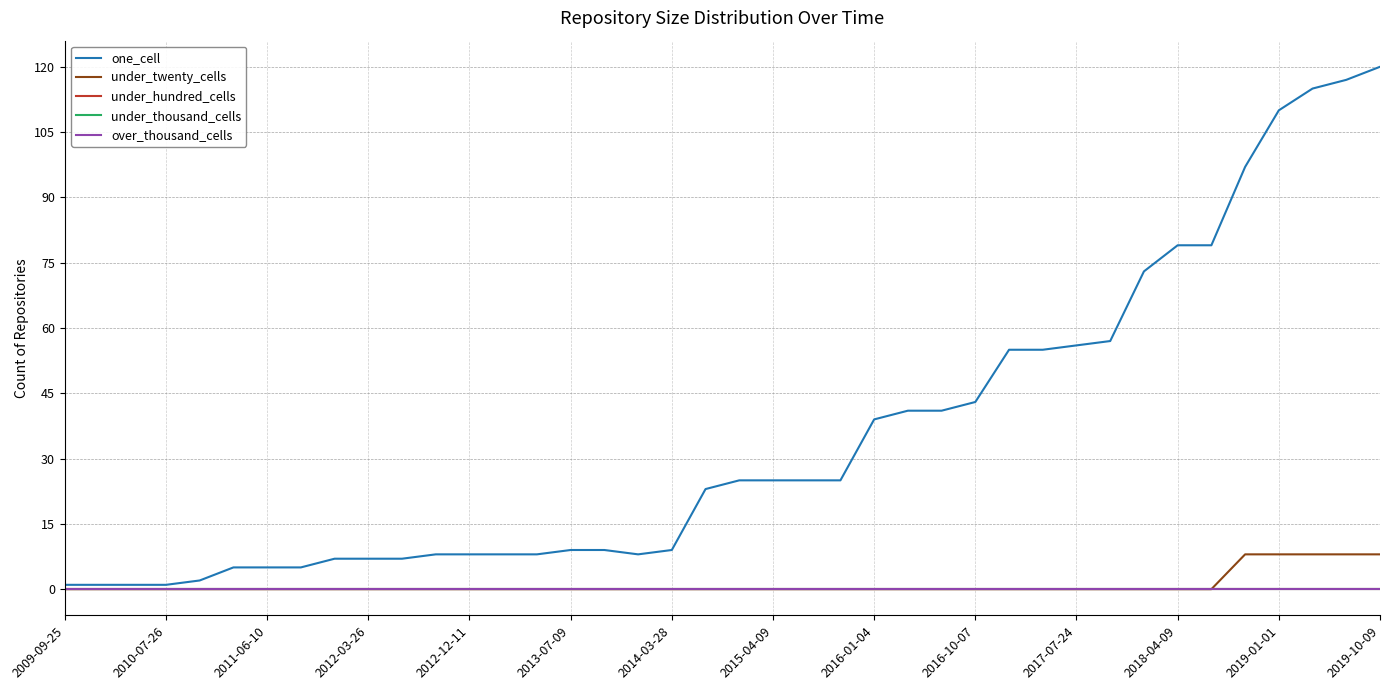

True or false: one_cell and under_twenty_cells intersect in this chart.

False